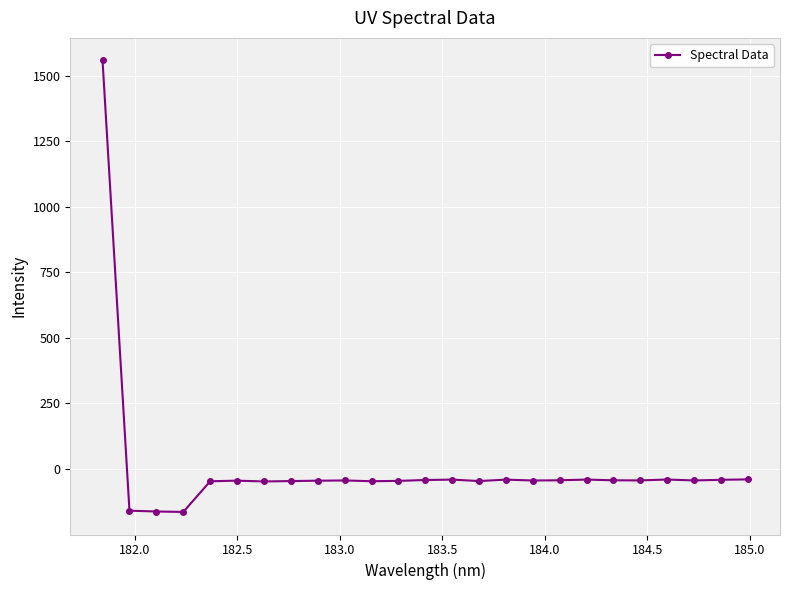

How many data points are less than -43?

17